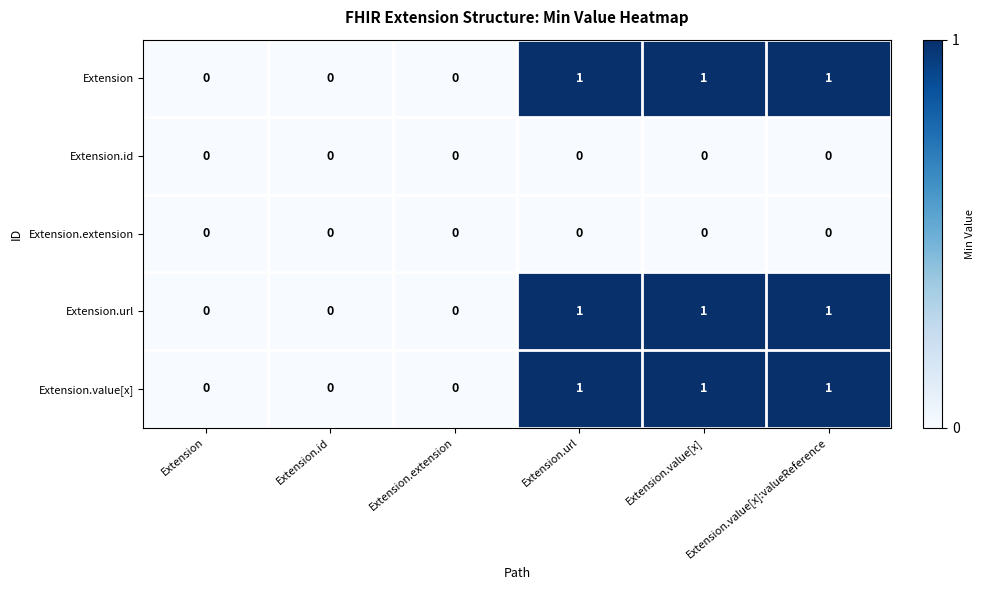

Is the value of Extension.url at Extension.value[x] greater than the value of Extension at Extension?

Yes